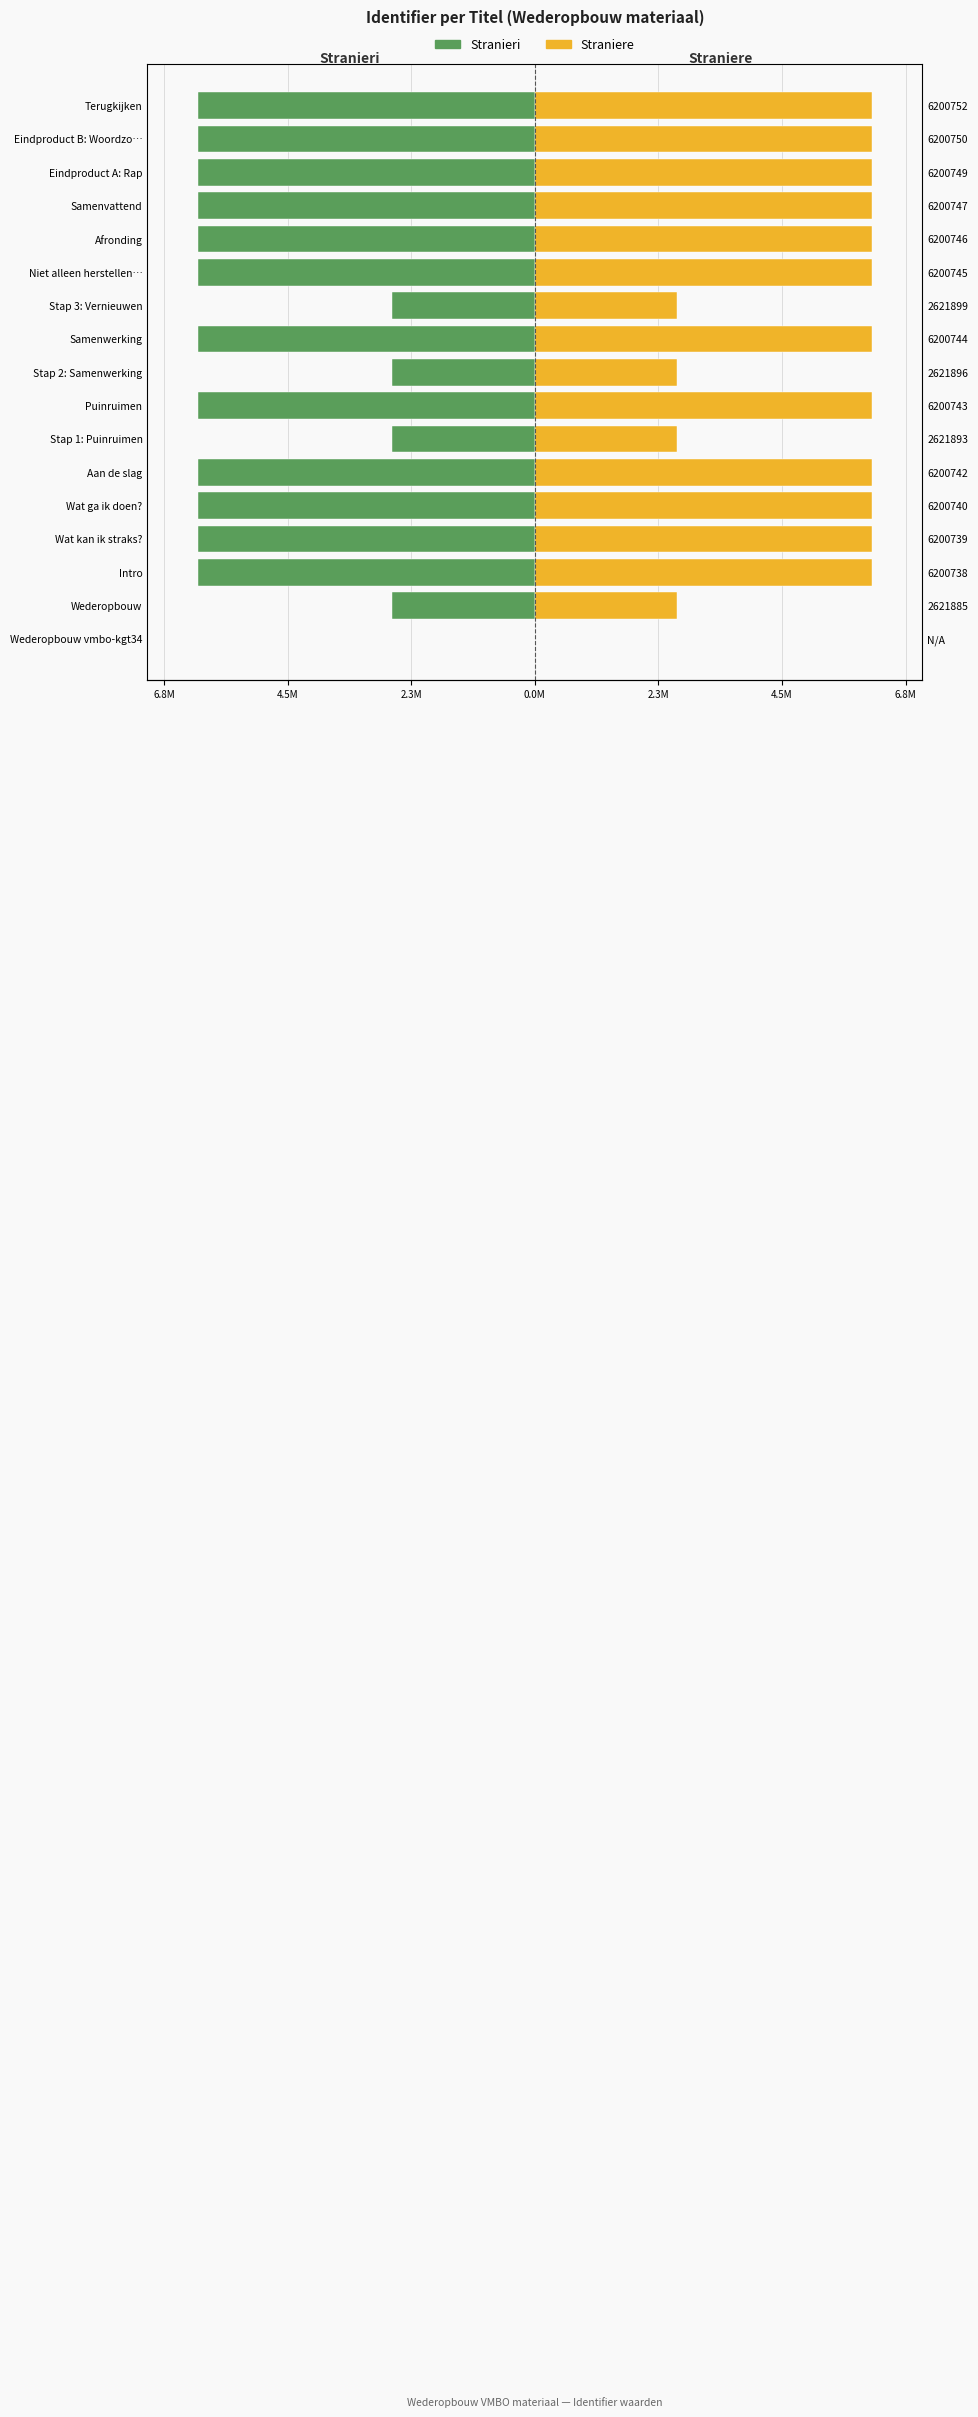

What is the spread (max minus min) of values at Puinruimen?

12.4